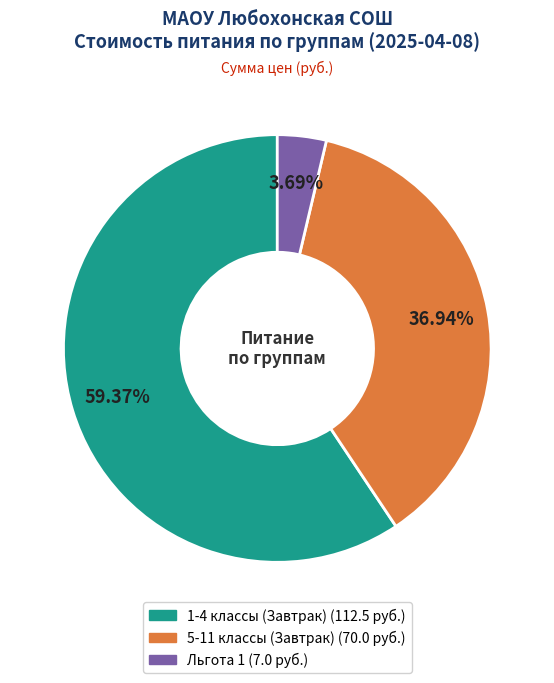

Which category has the biggest portion of the pie?

1-4 классы (Завтрак)